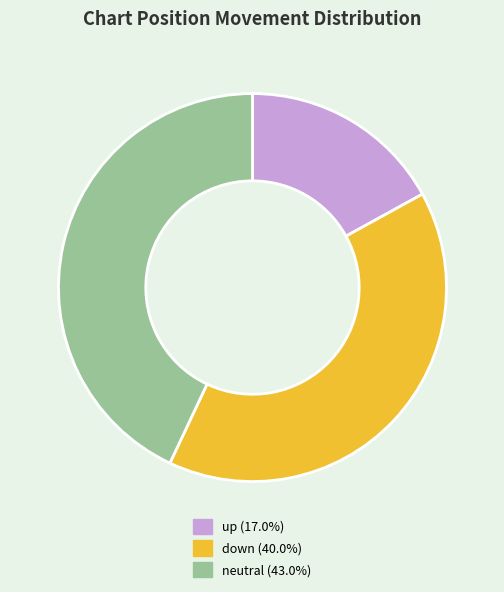

Is there a majority slice in this chart?

No